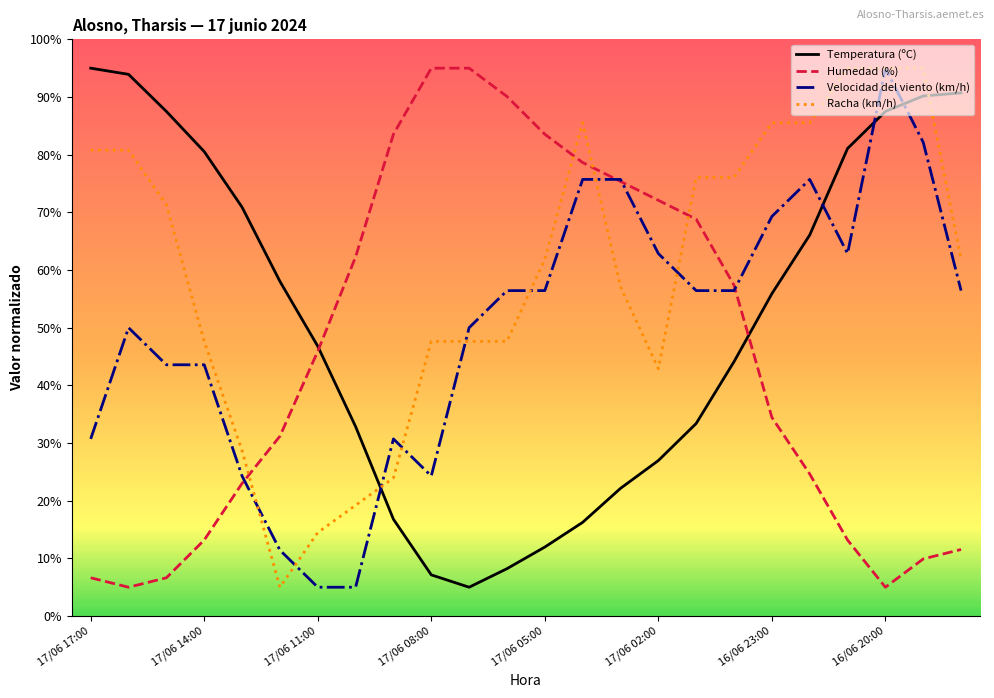

Which series has the largest total across all categories?

Racha (km/h)